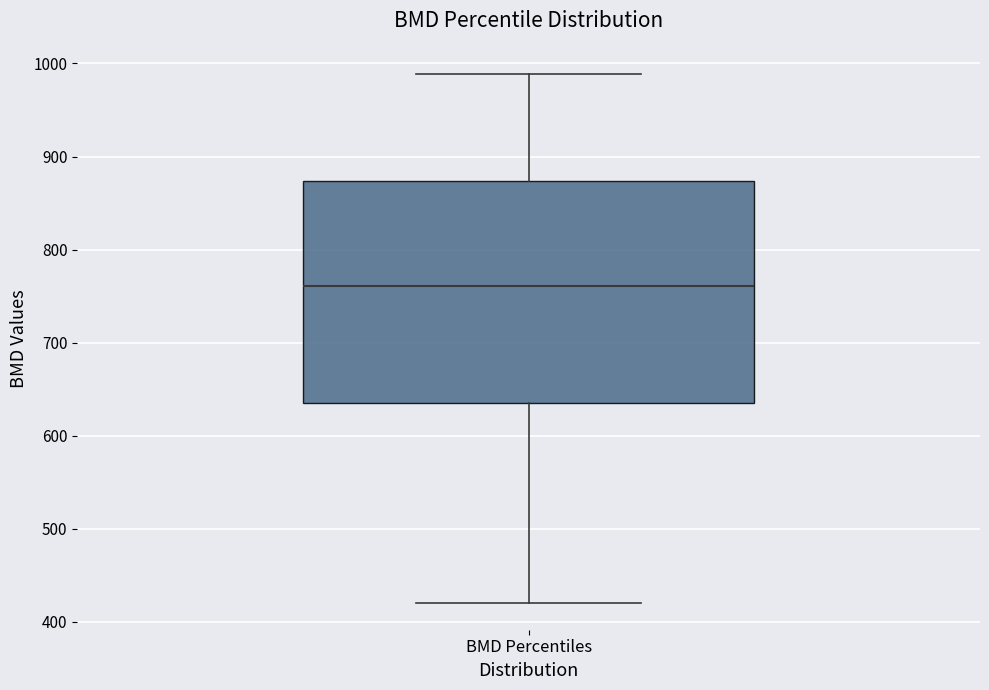

Where does the lower whisker of the box for BMD Percentiles end on the y-axis? The values are not printed on the chart, so give them approximately, as read against the axis.

420